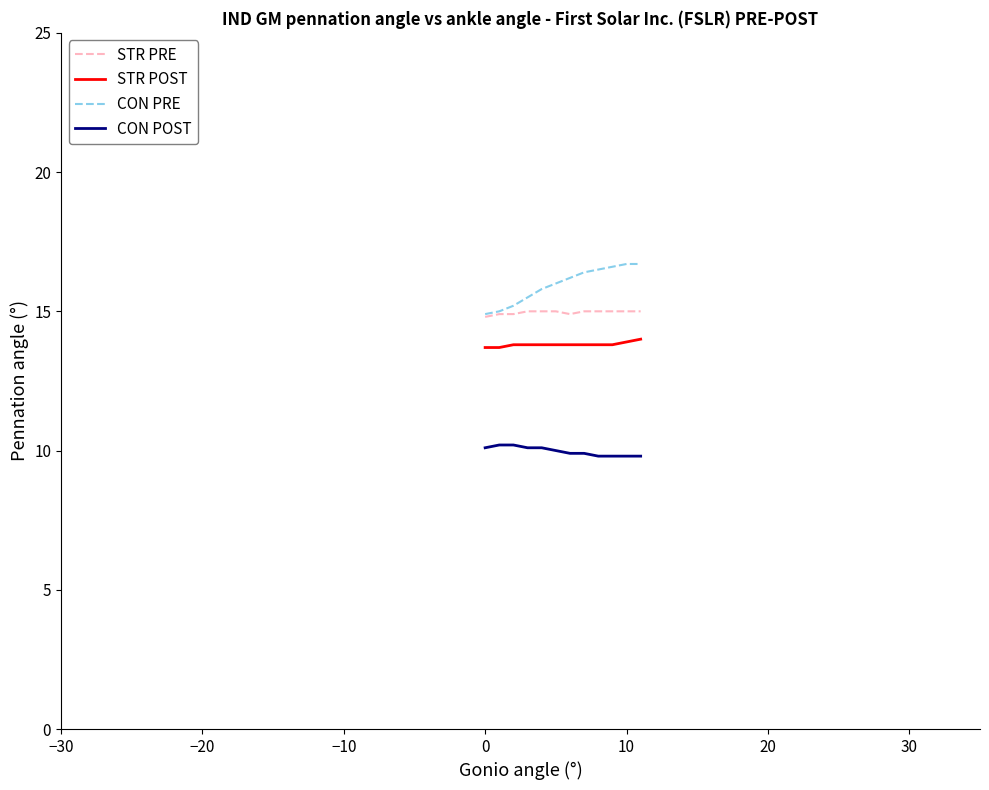

How many lines are shown in the chart?

4